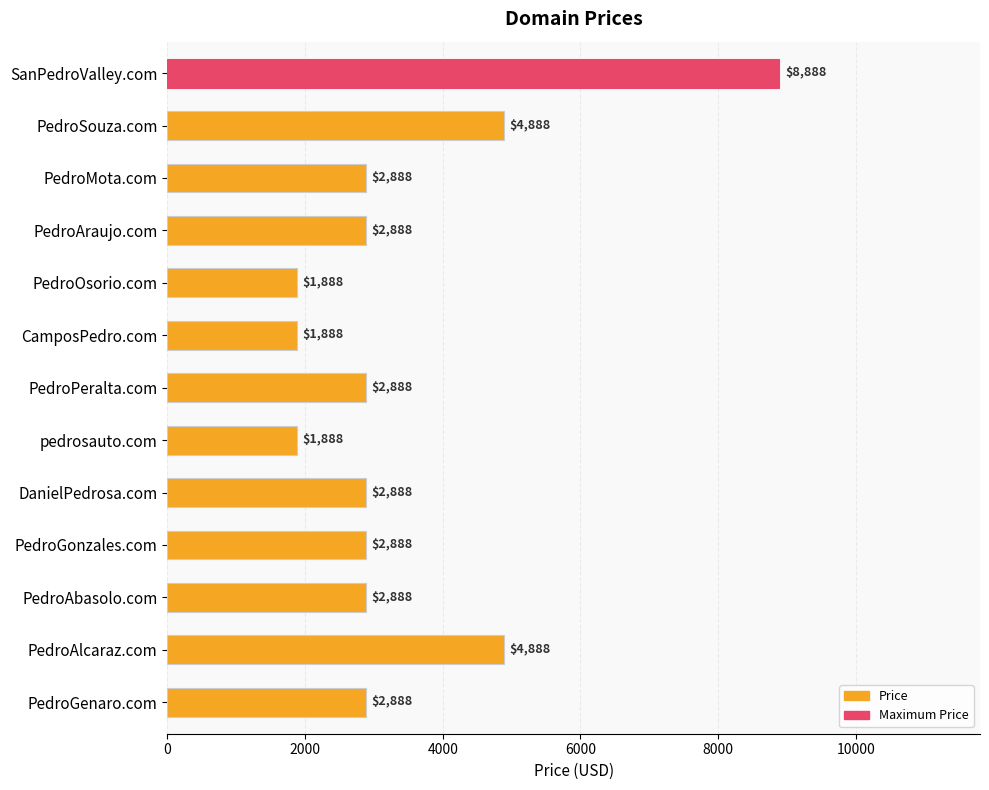

What is the ratio of the value at CamposPedro.com to the value at PedroMota.com?

0.7